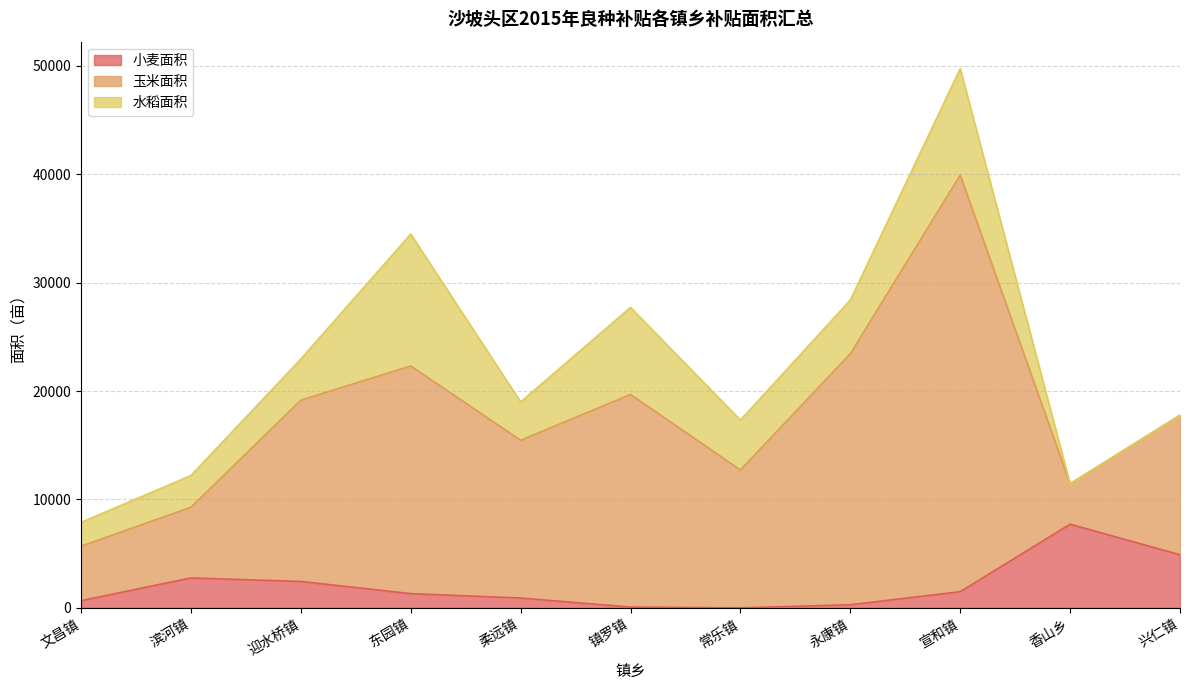

Between 文昌镇 and 东园镇, which series saw the biggest shift?

玉米面积